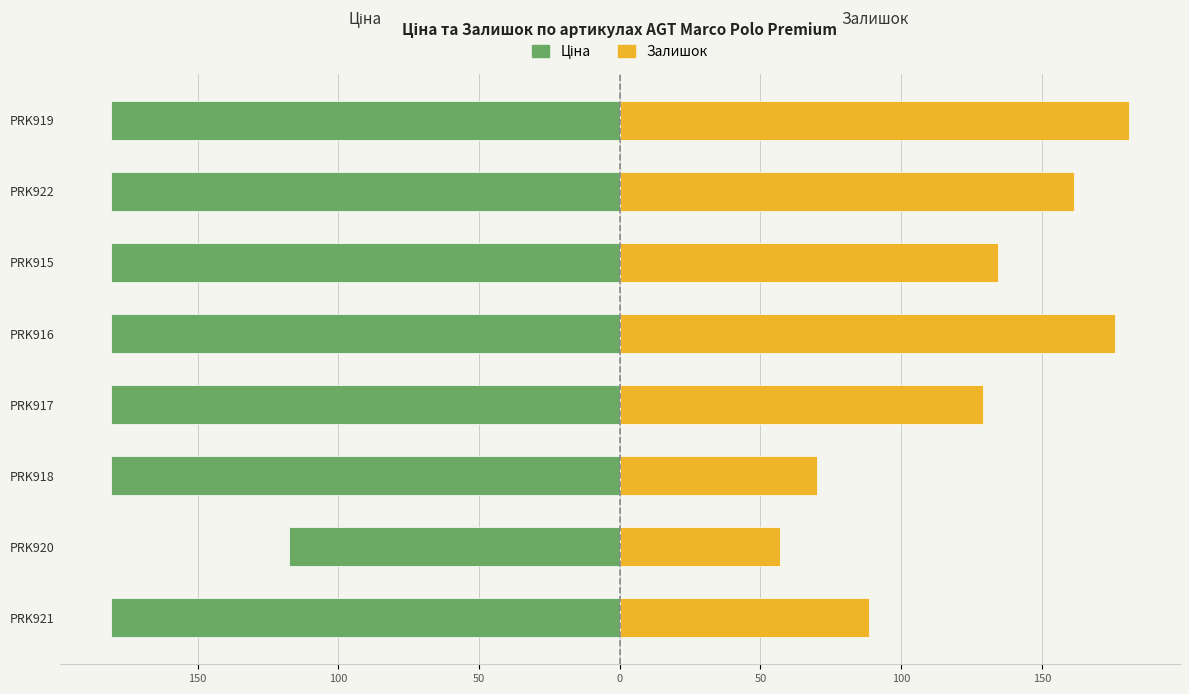

The value of Залишок at PRK921 is 88.5. True or false?

True